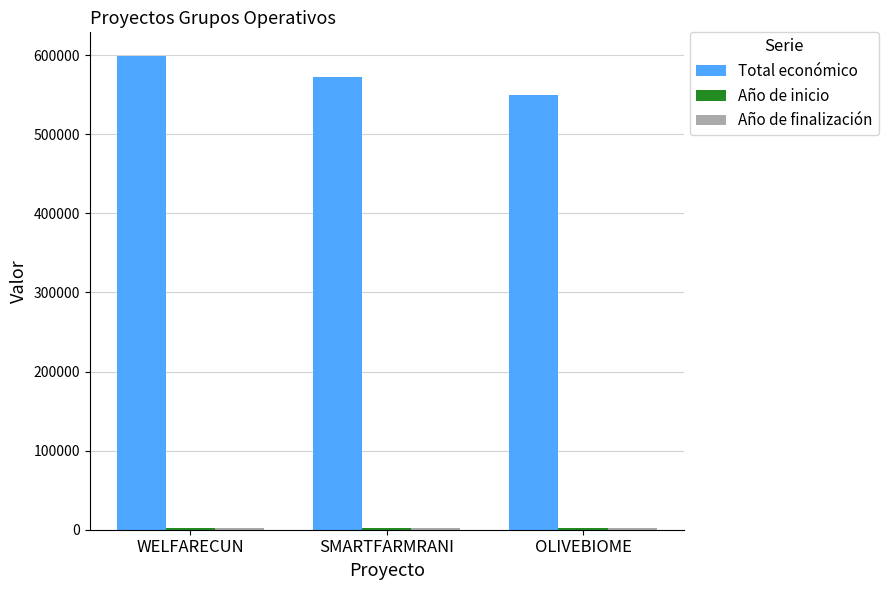

Which series has the largest range (max minus min)?

Total económico